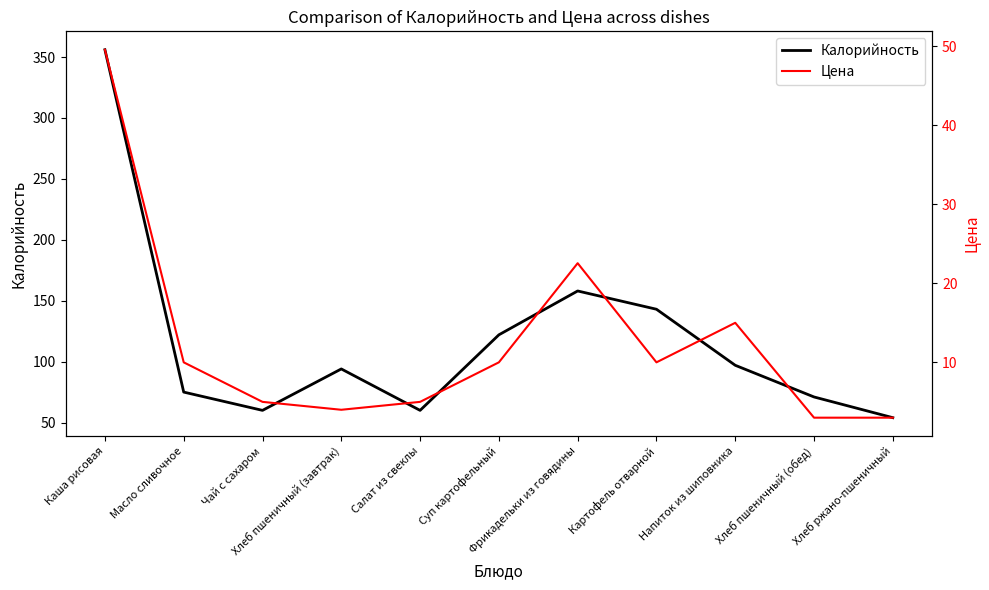

What is the difference between the maximum and minimum values in the Цена series?

46.5